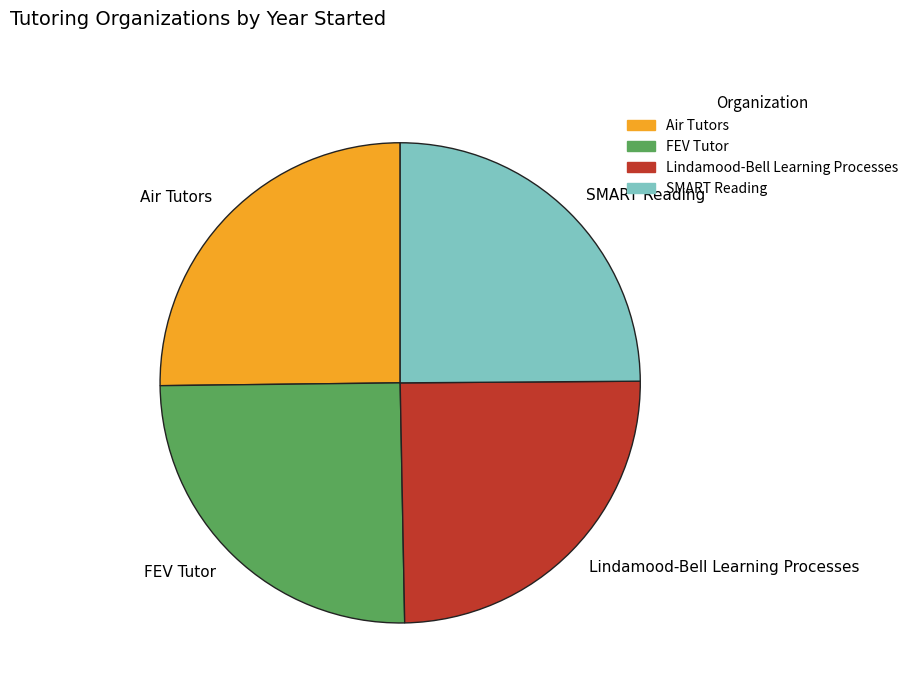

Is Lindamood-Bell Learning Processes the majority of the pie?

No